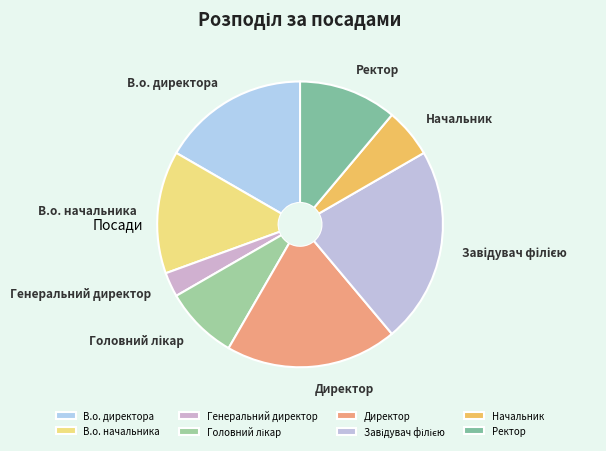

The Ректор slice represents 26% of the pie. True or false?

False